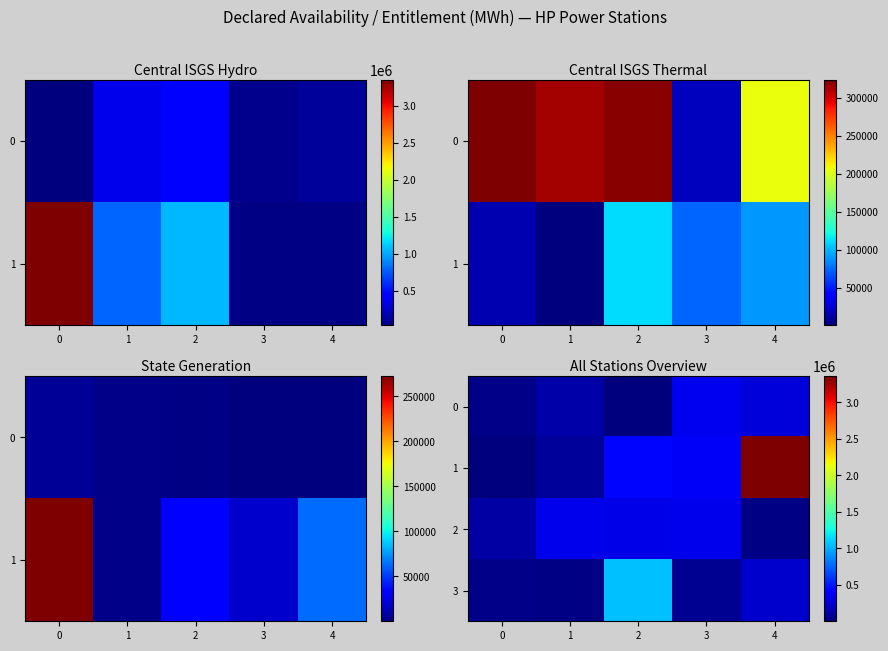

True or false: 0 has a value of 9929.3 at 2.

False